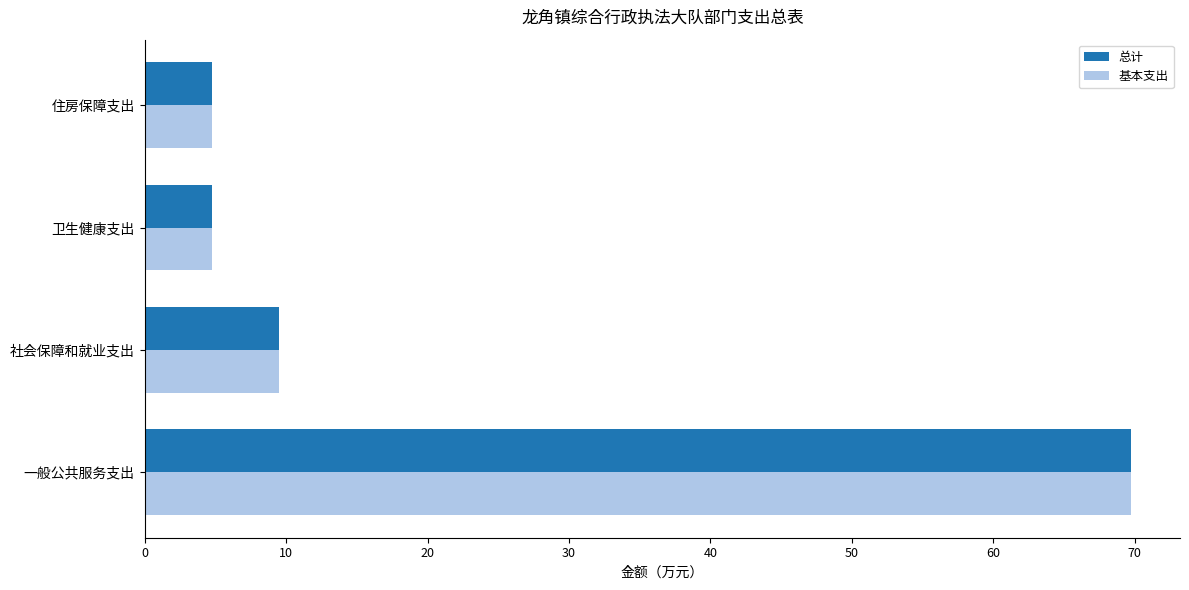

At which category is the sum across all series the highest?

一般公共服务支出